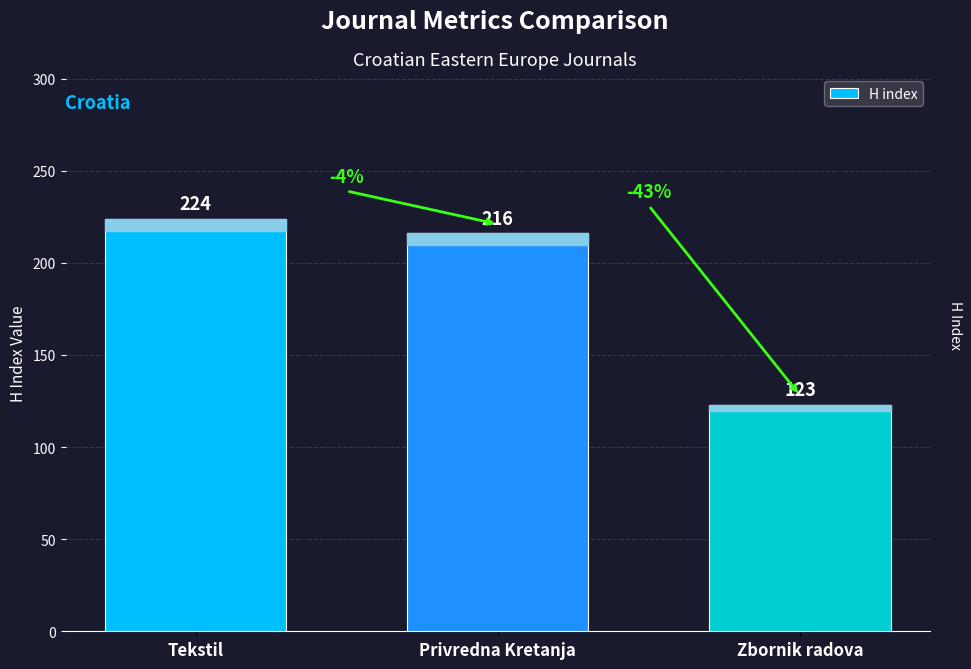

What is the change in value from Privredna Kretanja to Zbornik radova?

-93